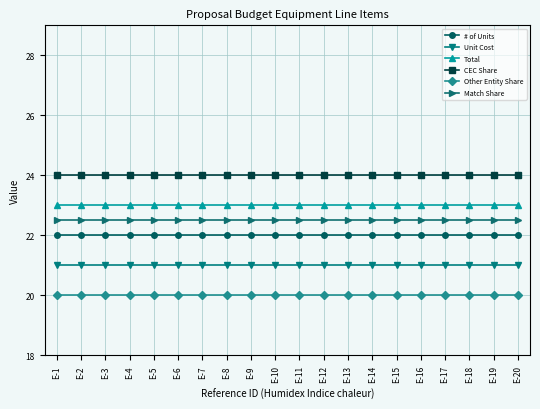

What is the greatest value displayed?

24.0